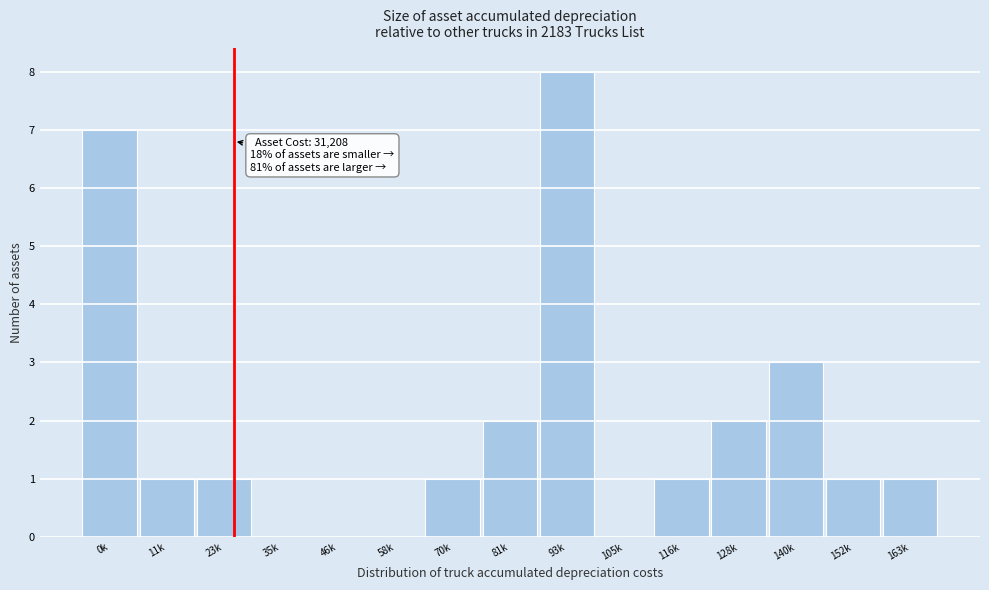

Reading left to right, list all the values displayed in this chart.

0k=7	11k=1	23k=1	35k=0	46k=0	58k=0	70k=1	81k=2	93k=8	105k=0	116k=1	128k=2	140k=3	152k=1	163k=1